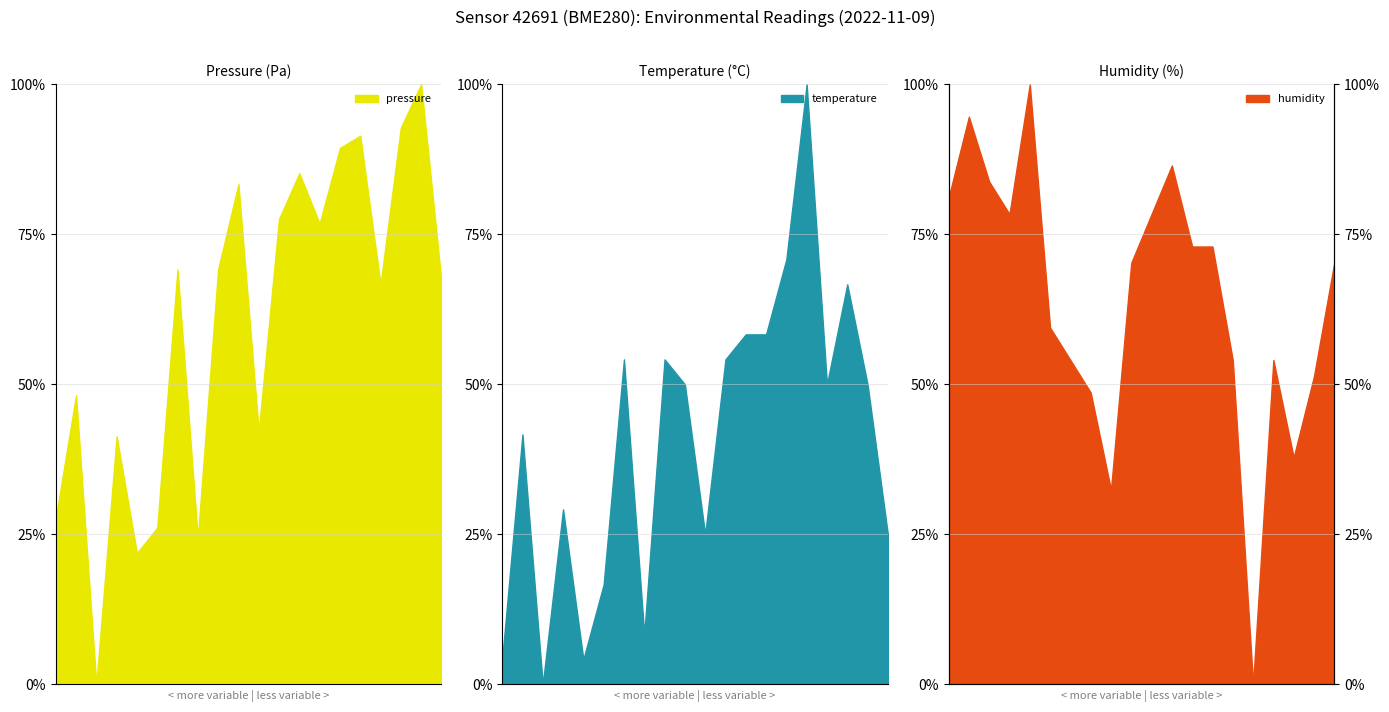

What value does the humidity series have at 00:13?

0.6